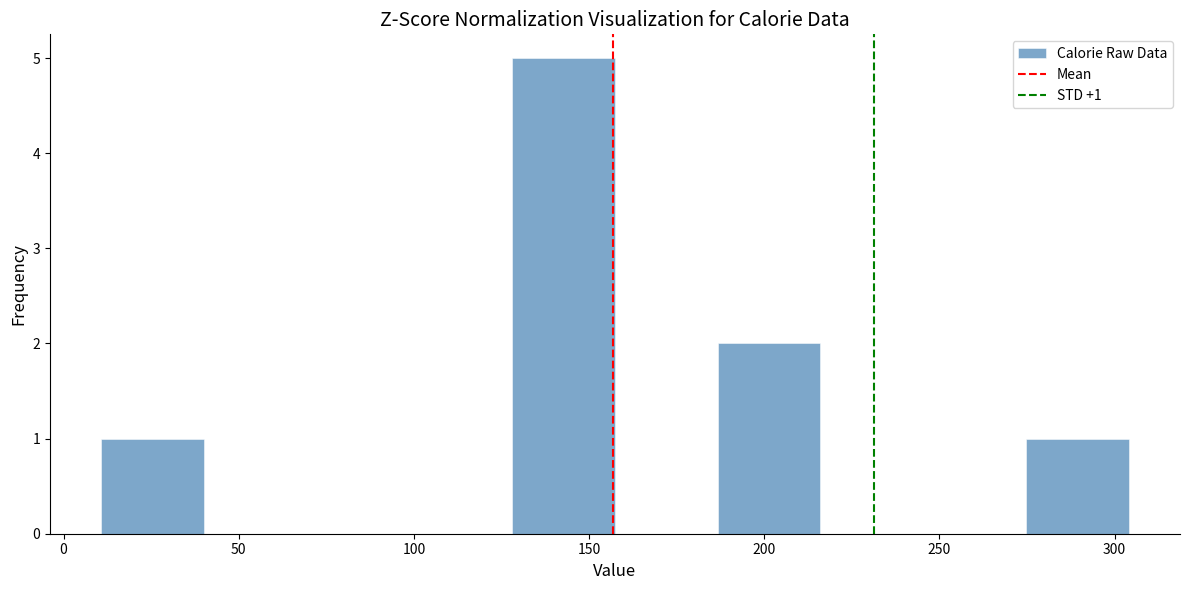

Over which range of the x-axis is the bar tallest?

130 to 155